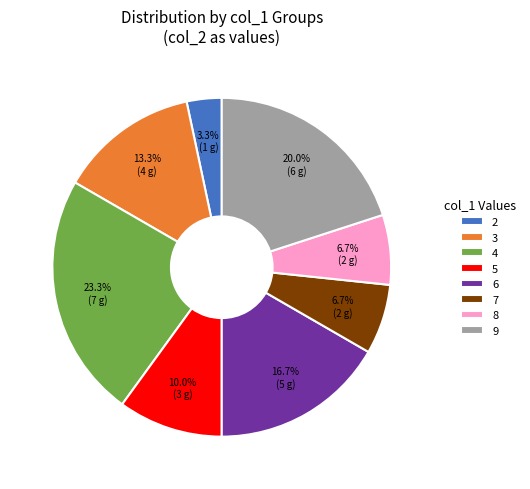

Is it true that 4 is 37% of the pie?

False